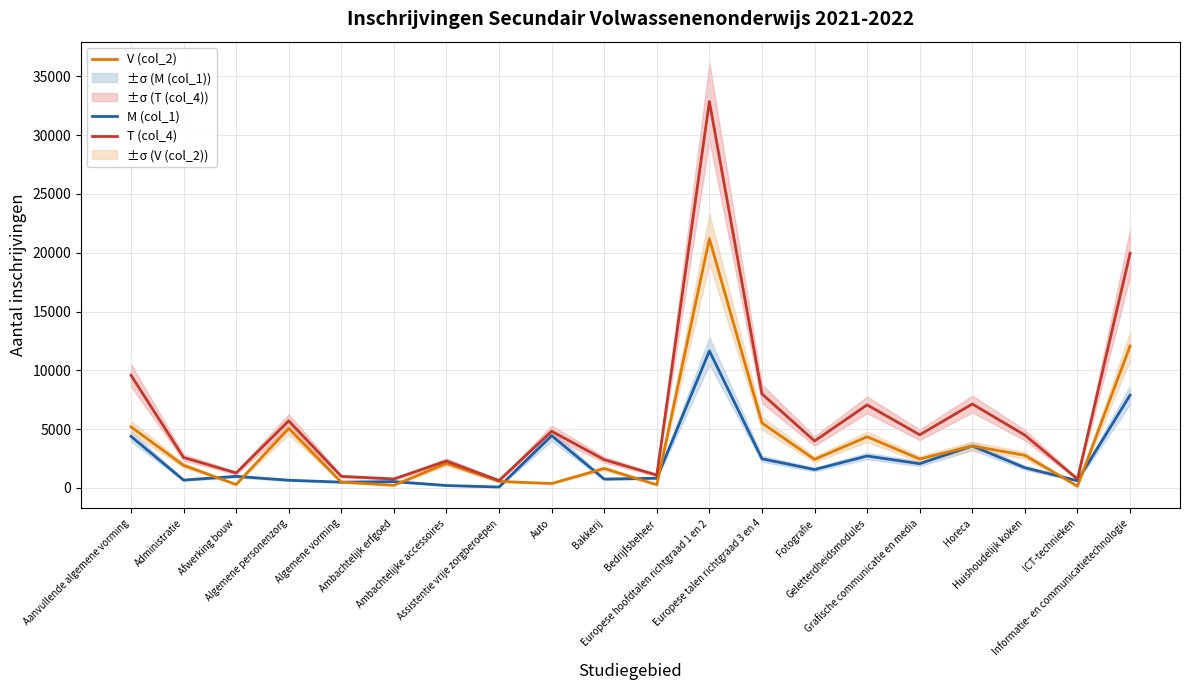

In V (col_2), how many points are higher than both neighbors (excluding endpoints)?

6